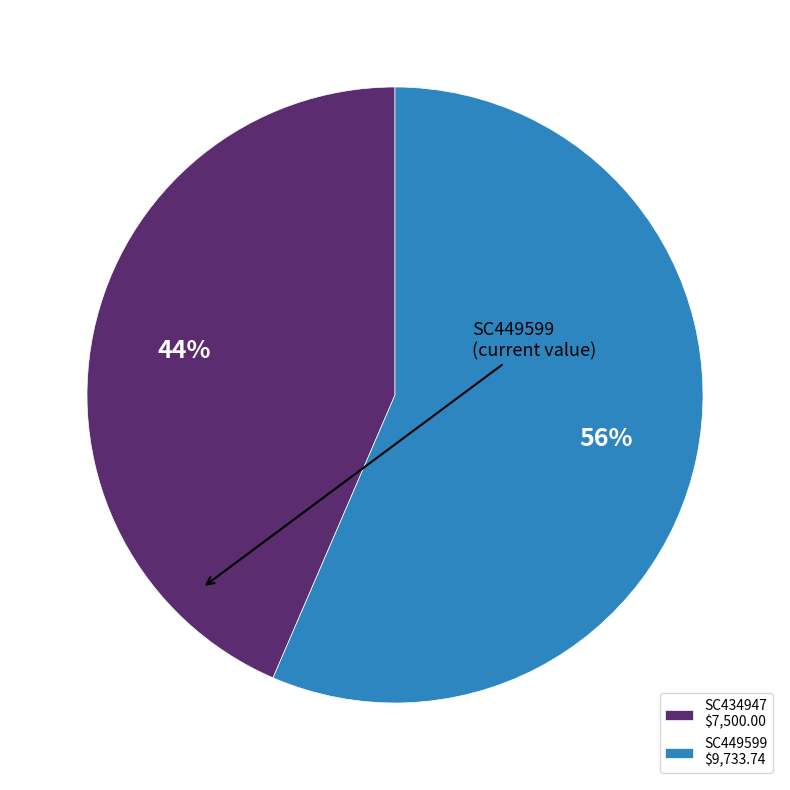

Does any single category account for the majority?

Yes